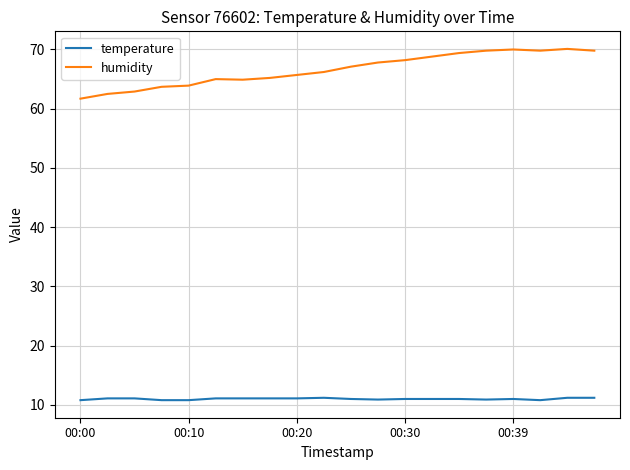

List the series in order of their overall mean, highest first.

humidity, temperature